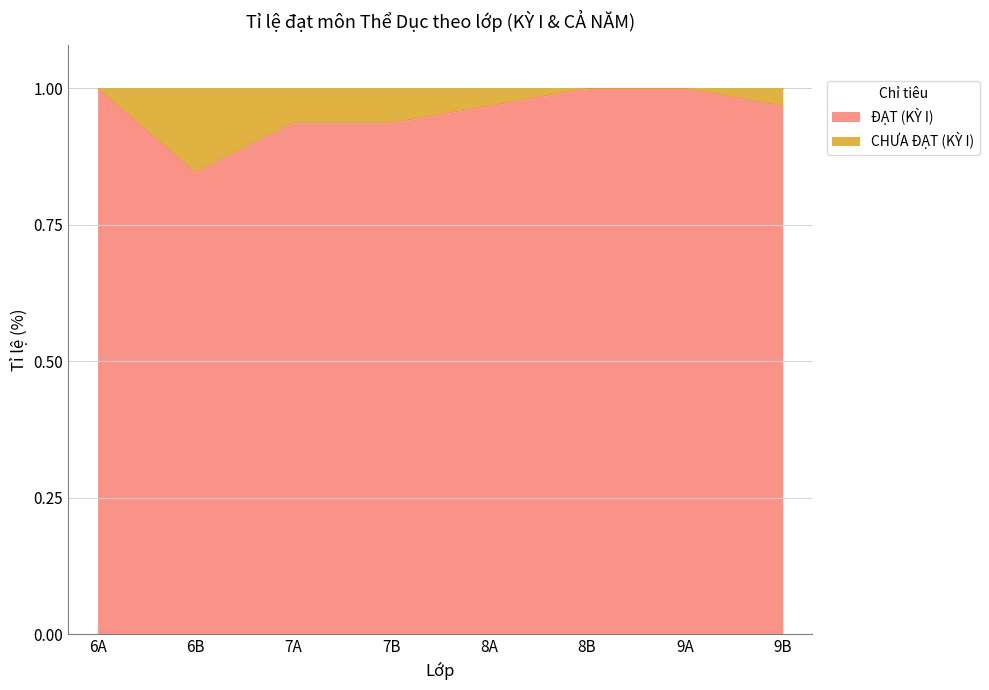

What is the sum of the values at 8A and 7A?

1.9